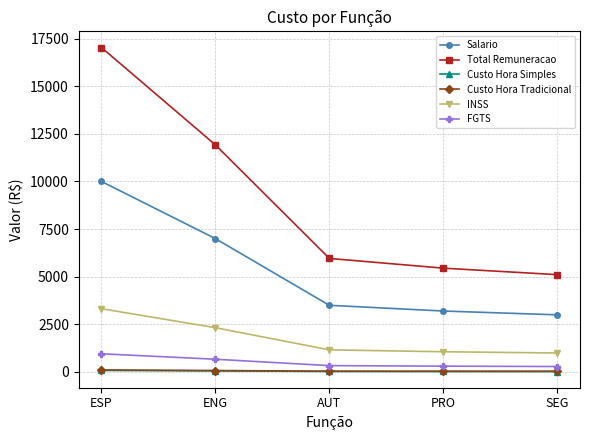

Is the value of Custo Hora Simples at PRO greater than the value of INSS at AUT?

No